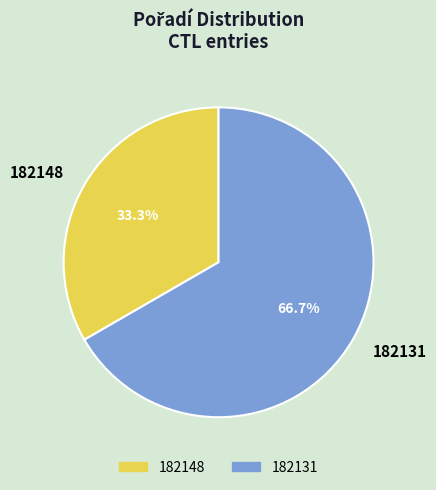

What is the ratio of the value at 182131 to the value at 182148?

2.0